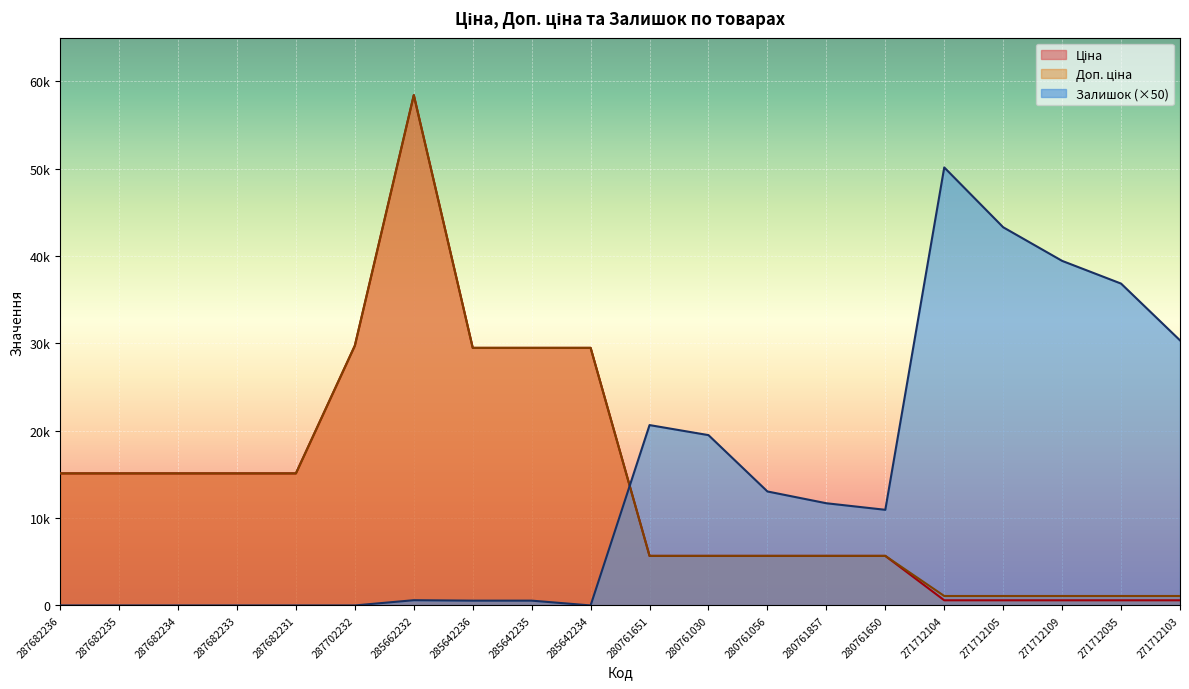

Rank the series at 280761650 from highest to lowest value.

Залишок, Ціна, Доп. ціна